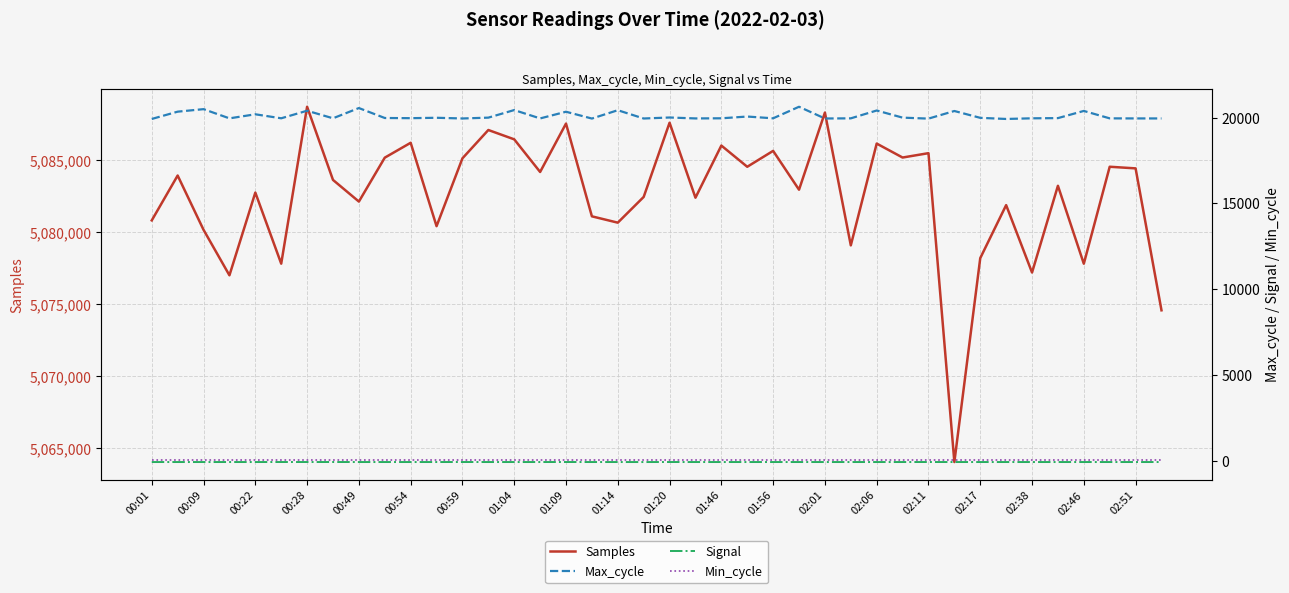

What is the lowest value of the Samples series?

5064026